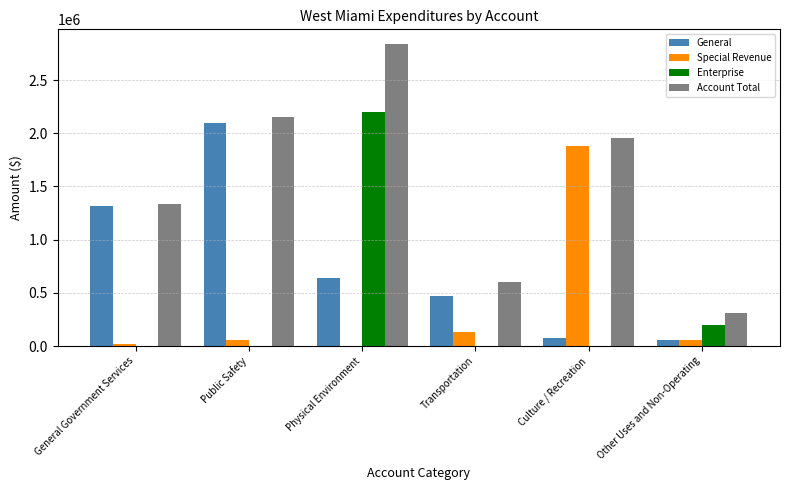

Between General Government Services and Other Uses and Non-Operating, which series saw the biggest shift?

General